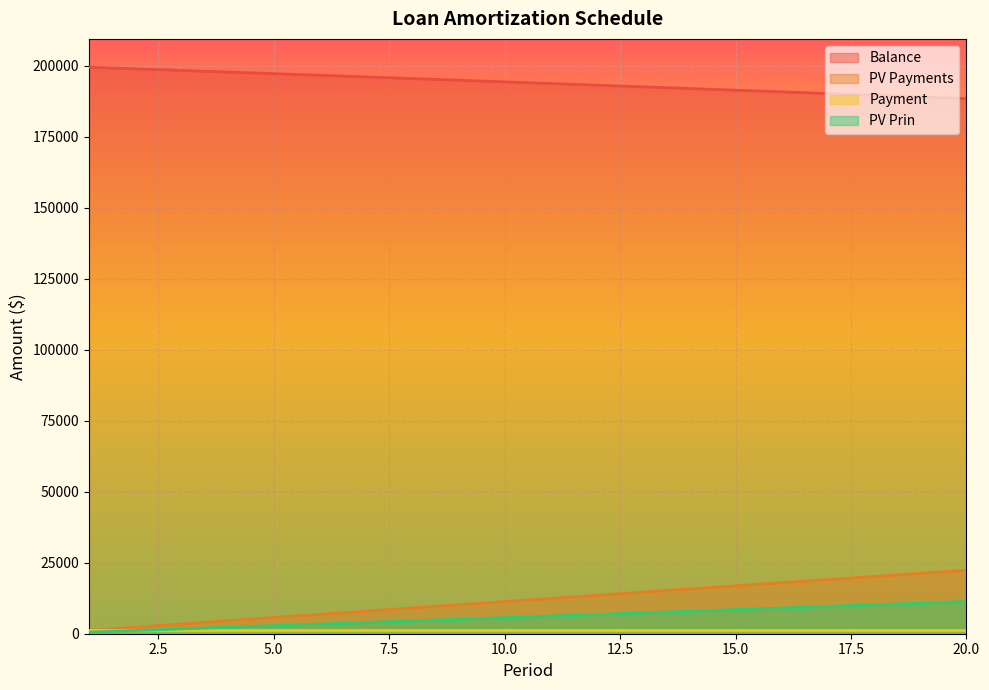

Which series has the largest total across all categories?

Balance